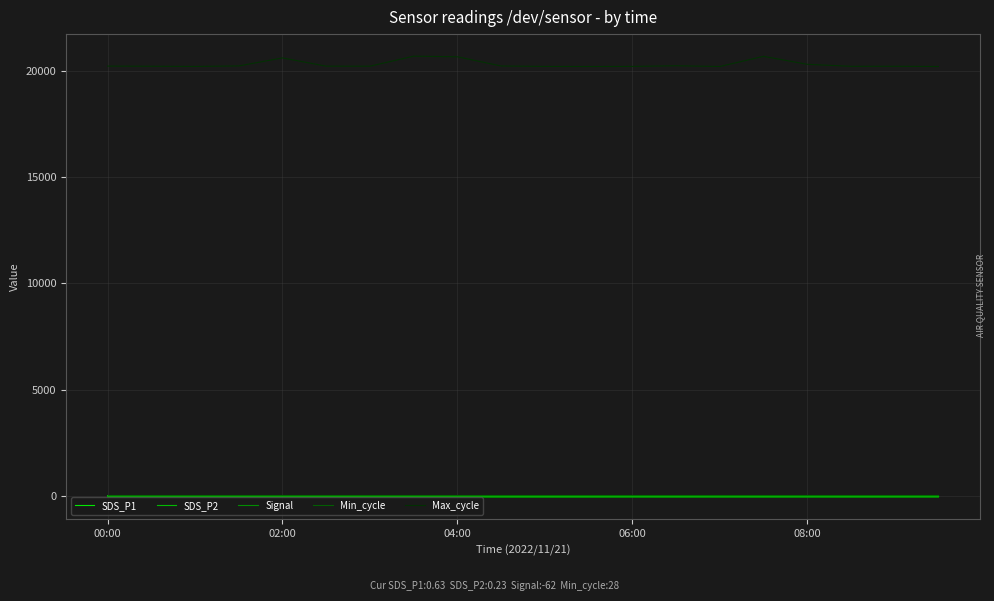

How many interior local valleys does the SDS_P2 series have?

5